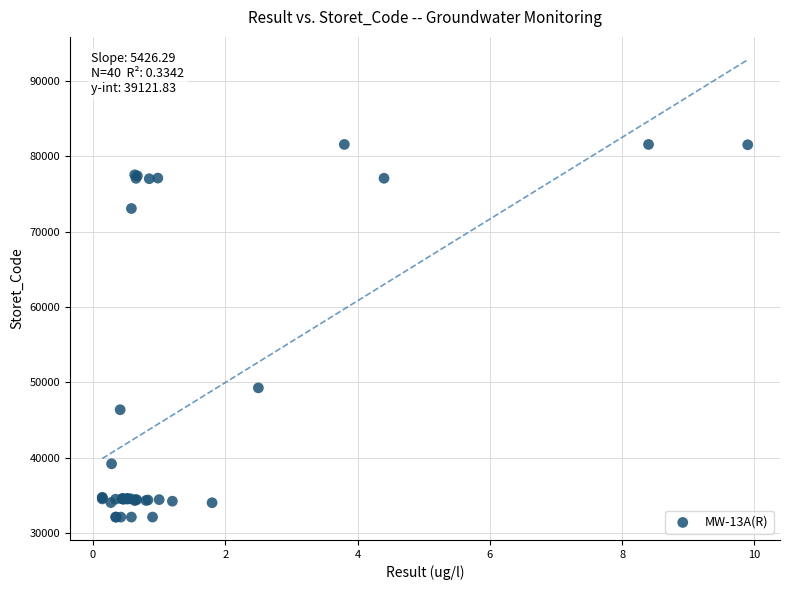

What Y value in the scatter plot is closest to 56848?

49263